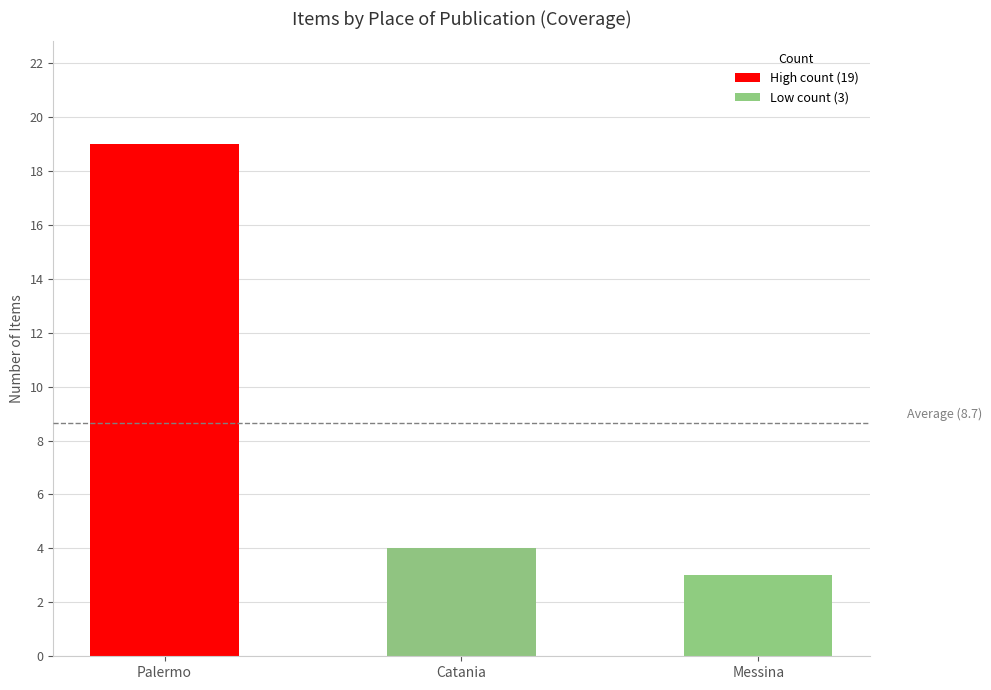

Does the chart contain any negative values?

No